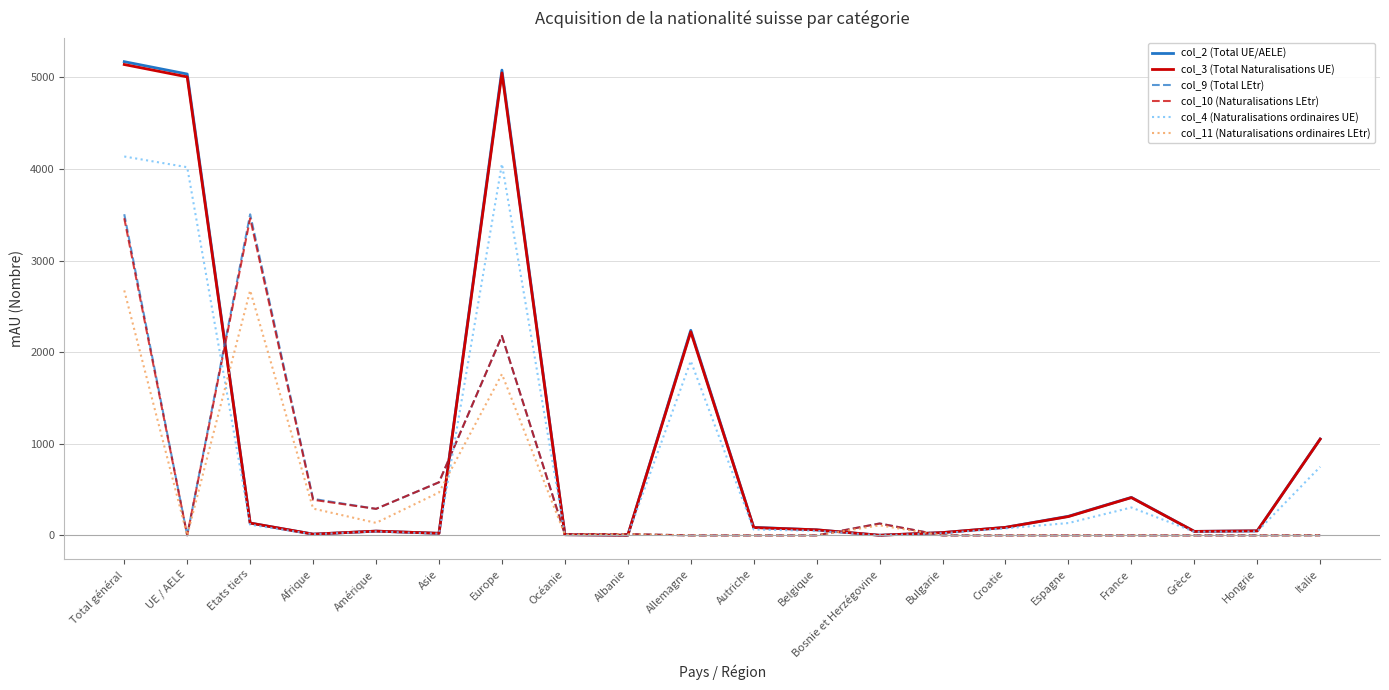

Is it true that col_10 (Naturalisations LEtr) equals 2342 at Croatie?

False